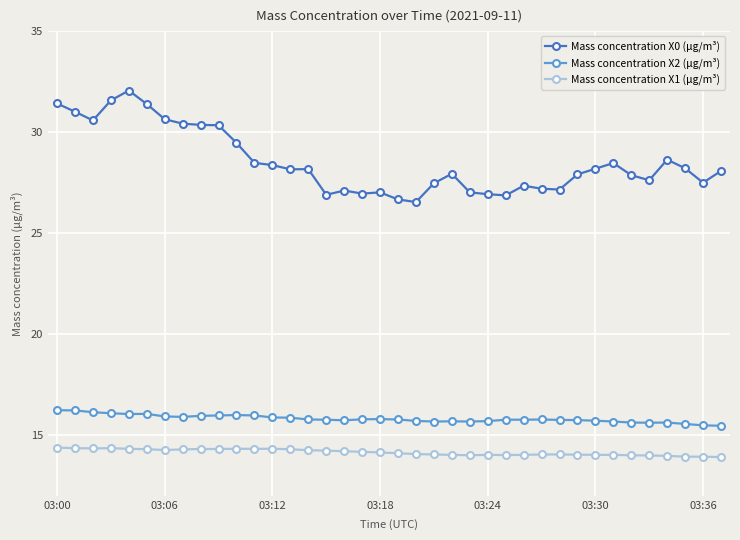

At how many categories does at least one series exceed 17?

38